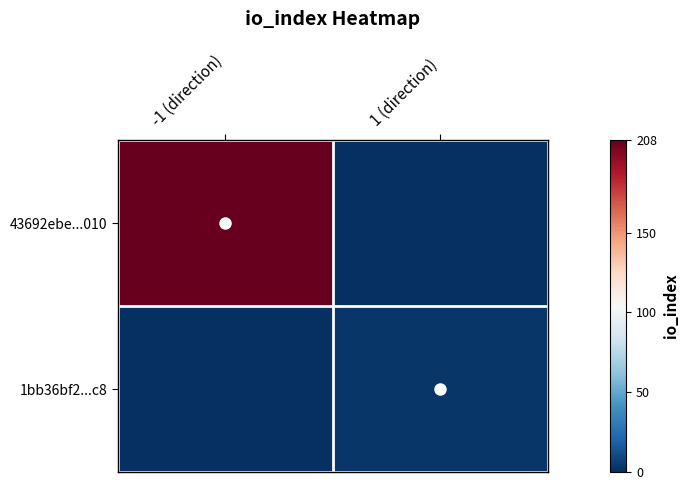

Reading left to right, list all the values displayed in this chart.

43692ebe...010: -1 (direction)=208	1 (direction)=0
1bb36bf2...c8: -1 (direction)=0	1 (direction)=3